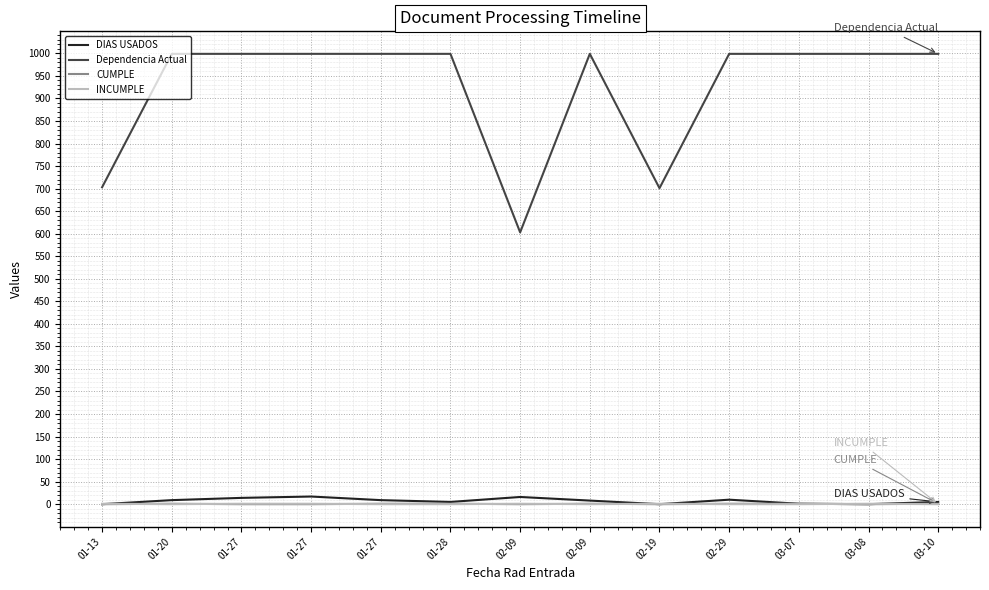

Is this an area chart (filled region under the line)?

No